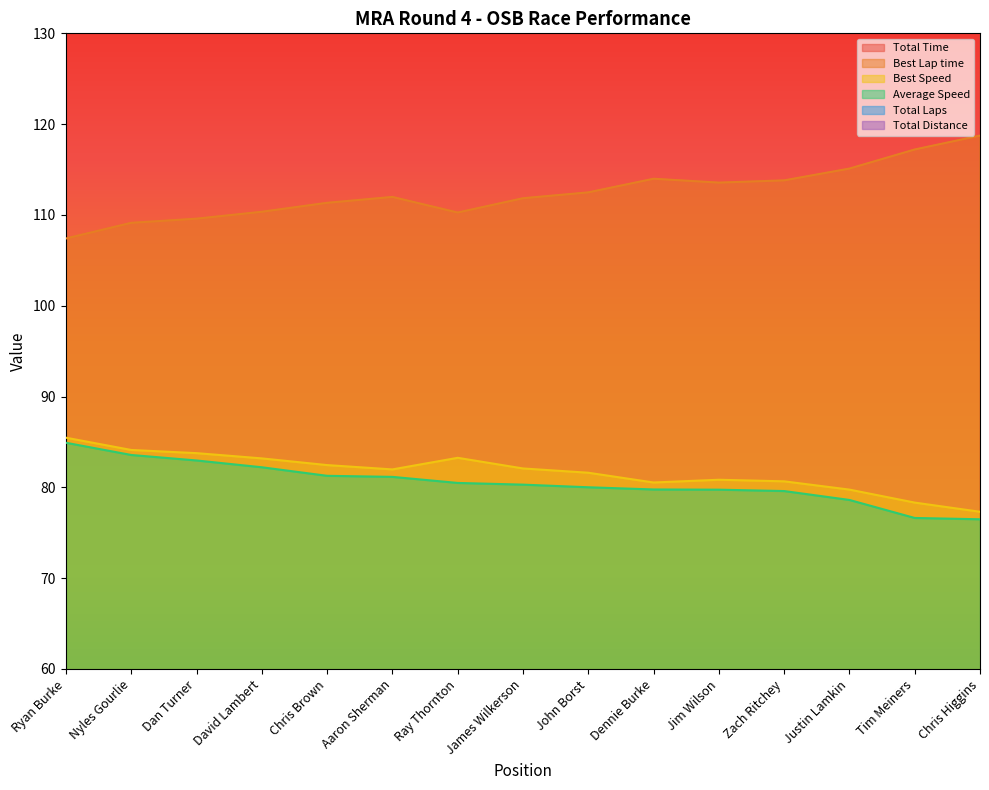

The Best Lap time series shows 70.8 at Chris Higgins. True or false?

False